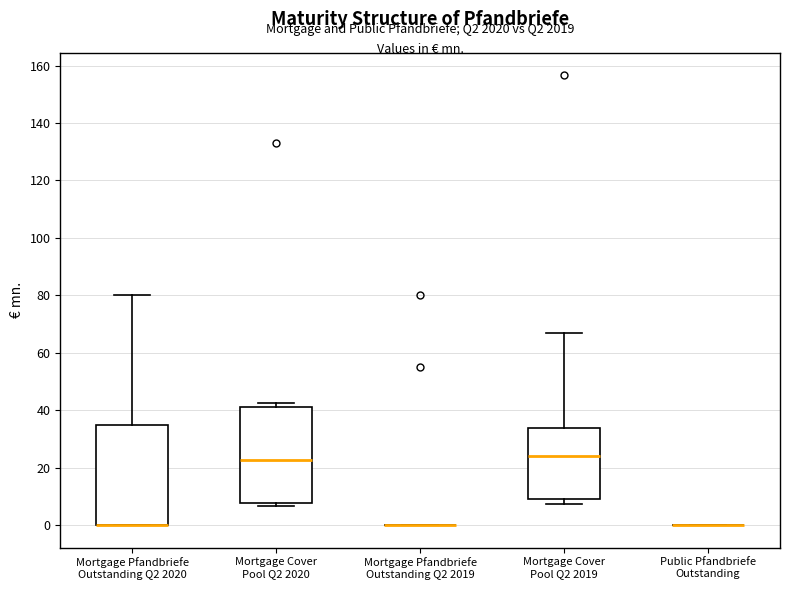

Reading left to right, read every box against the y-axis: the position of its median line, the range the box covers, and the ends of its whiskers. The values are not printed on the chart, so give them approximately, as read against the axis.

Mortgage Pfandbriefe Outstanding Q2 2020: median 0 (drawn on the box's lower edge), box 0 to 36, whiskers 0 to 80
Mortgage Cover Pool Q2 2020: median 22, box 8 to 42, whiskers 6 to 42 (just above the box's upper edge)
Mortgage Pfandbriefe Outstanding Q2 2019: box collapsed to a line at 0, whiskers 0 to 0
Mortgage Cover Pool Q2 2019: median 24, box 10 to 34, whiskers 8 to 66
Public Pfandbriefe Outstanding: box collapsed to a line at 0, whiskers 0 to 0